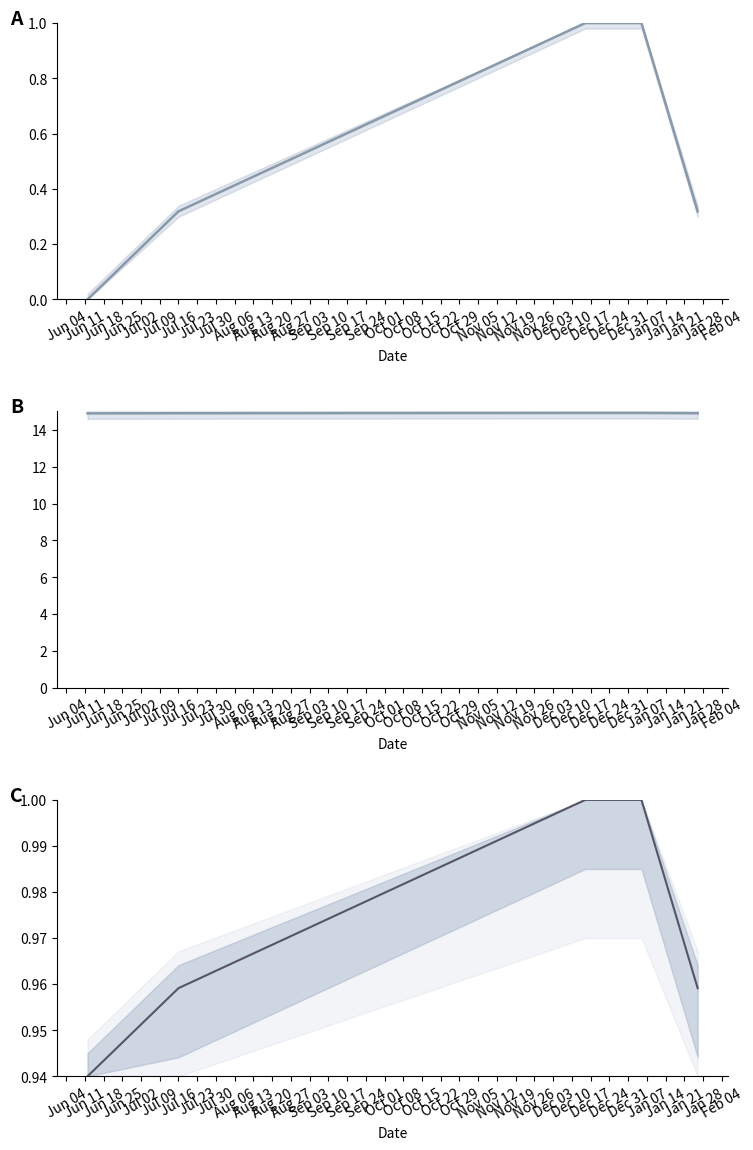

Which series has the widest spread of values?

WoRMS ID (normalized)